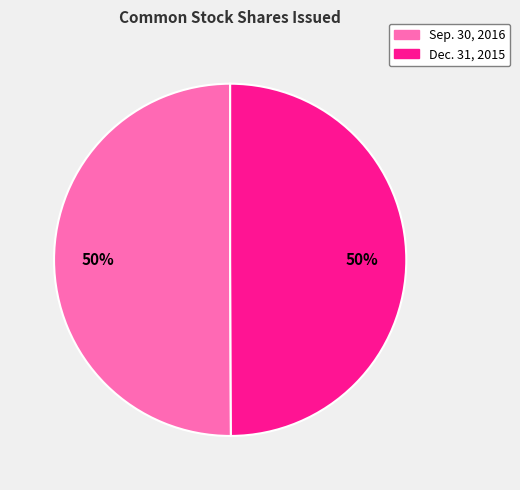

To the nearest percent, what is the average slice percentage?

50%